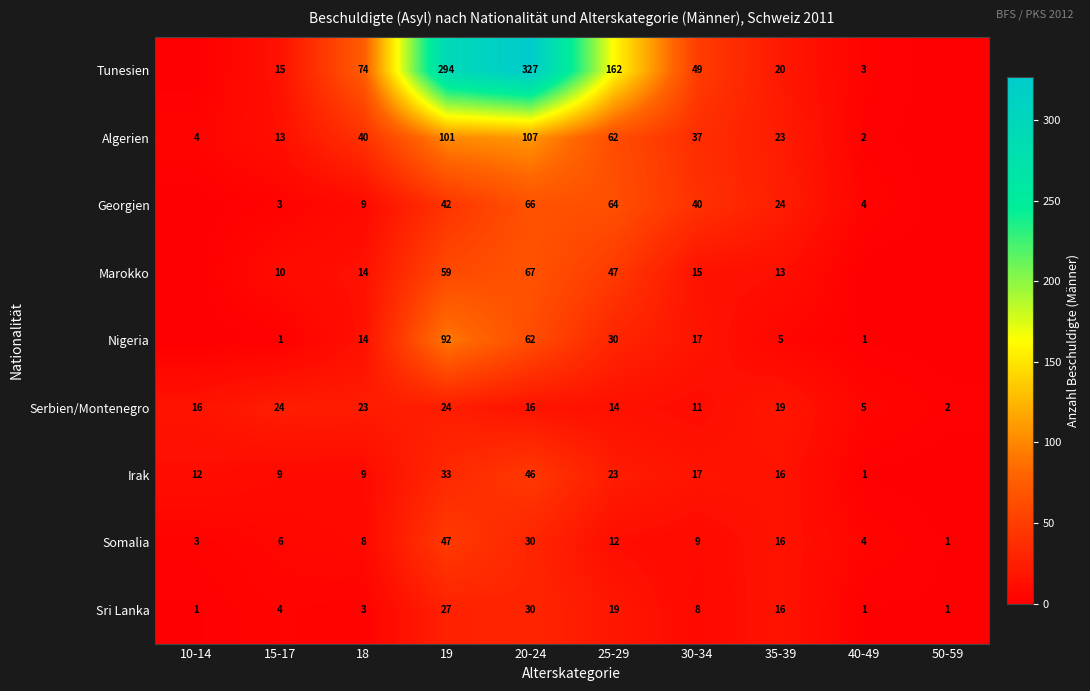

What is the spread (max minus min) of values at 15-17?

23